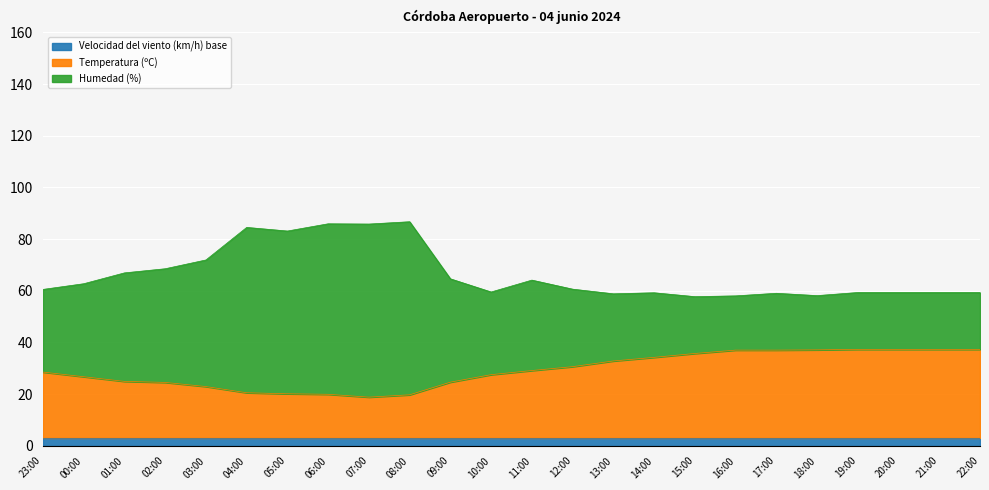

Which series has the largest total across all categories?

Humedad (%)